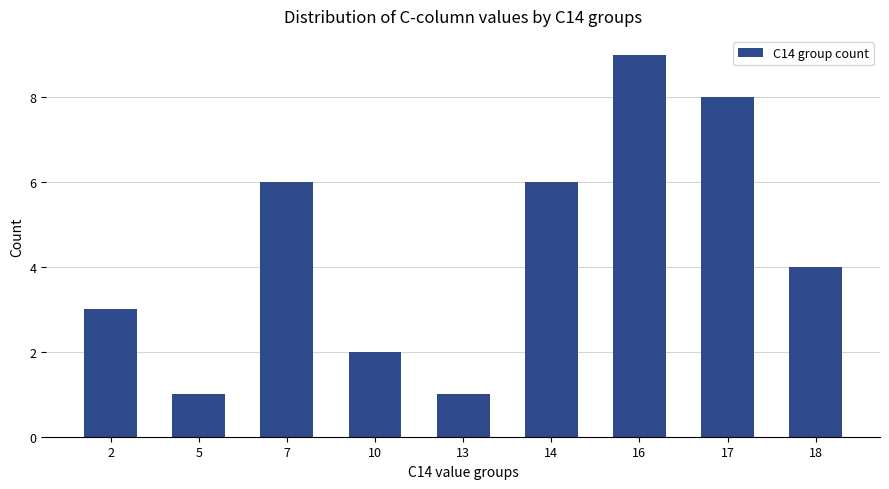

Reading left to right, list all the values displayed in this chart.

3	1	6	2	1	6	9	8	4